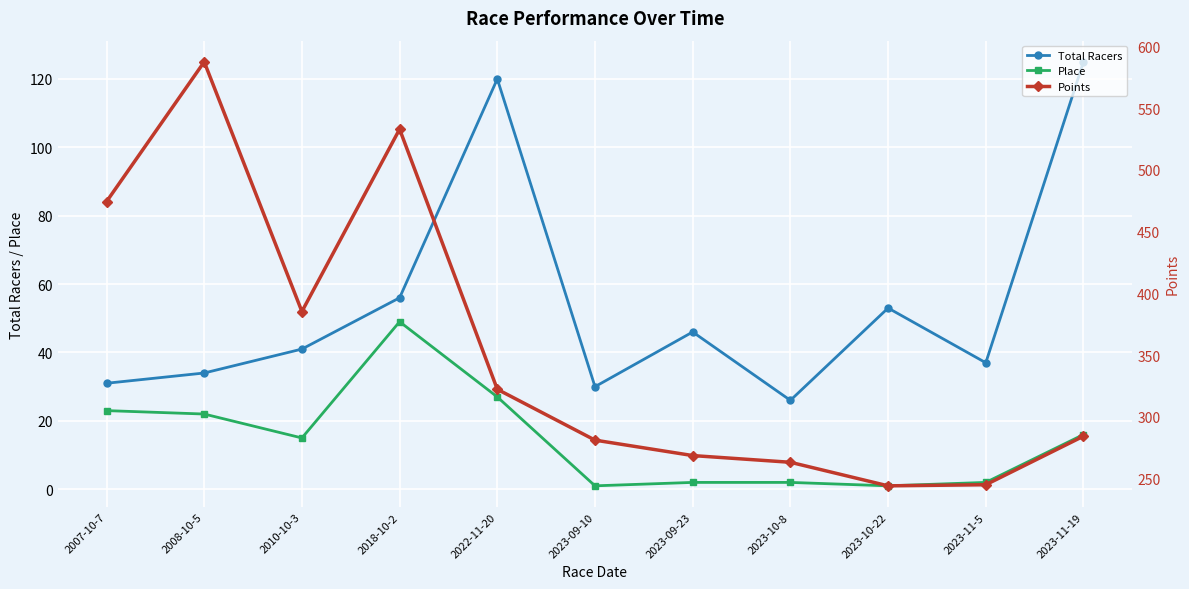

Count the number of data series in this chart.

3